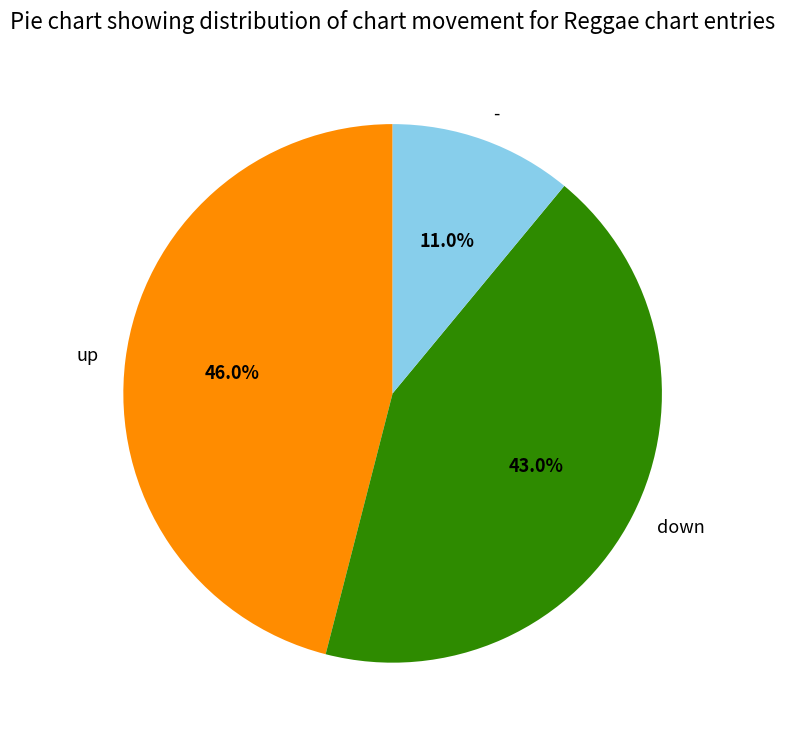

To the nearest percent, what percentage of the pie is up?

46%